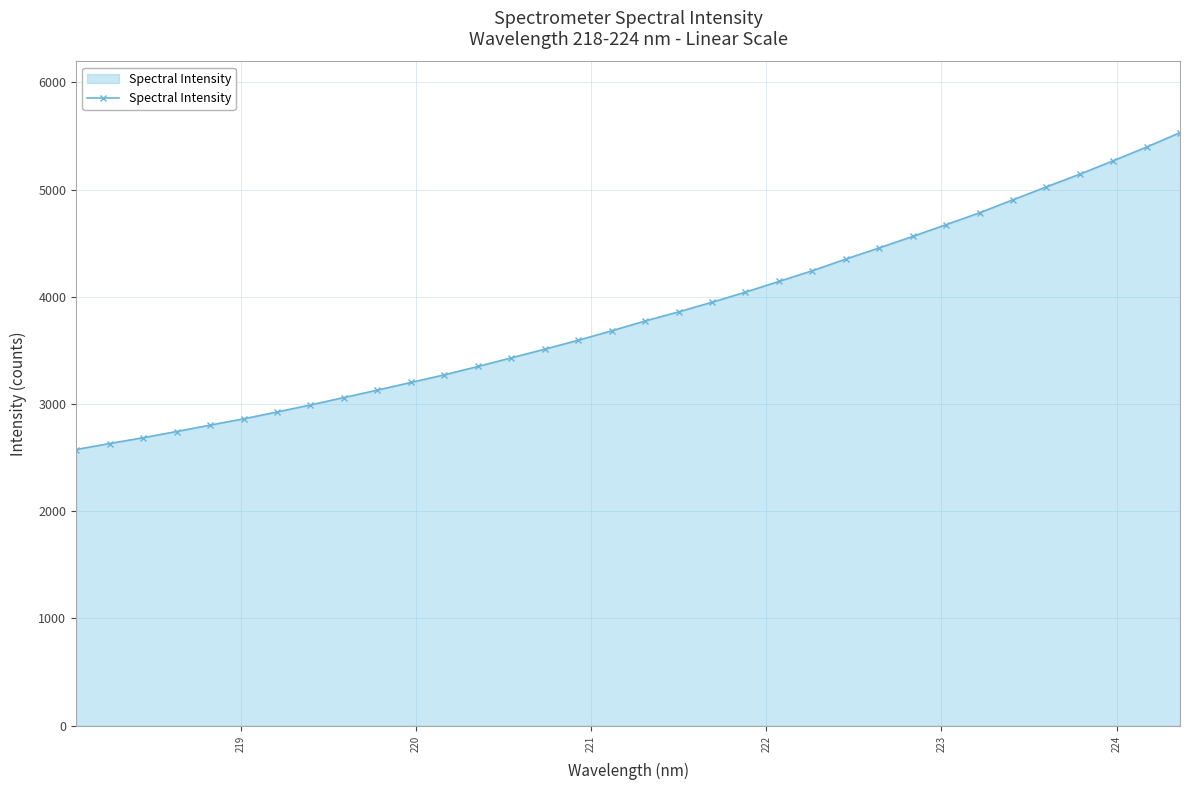

What is the value of the 15th point from the left?

3511.2